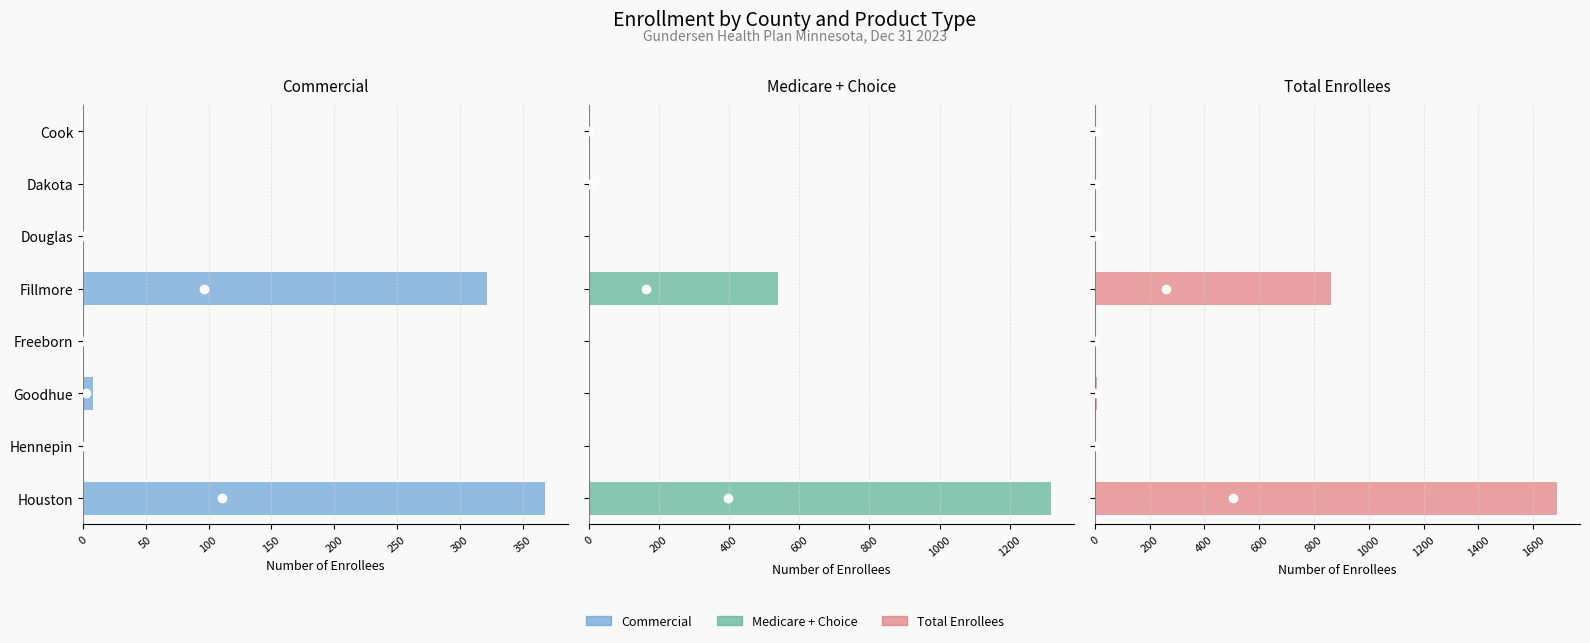

Reading left to right, transcribe all the data shown in this chart.

Commercial: 0	0	1	322	1	8	1	368
Medicare + Choice: 1	1	0	540	0	0	0	1318
Total Enrollees: 1	1	1	862	1	8	1	1686